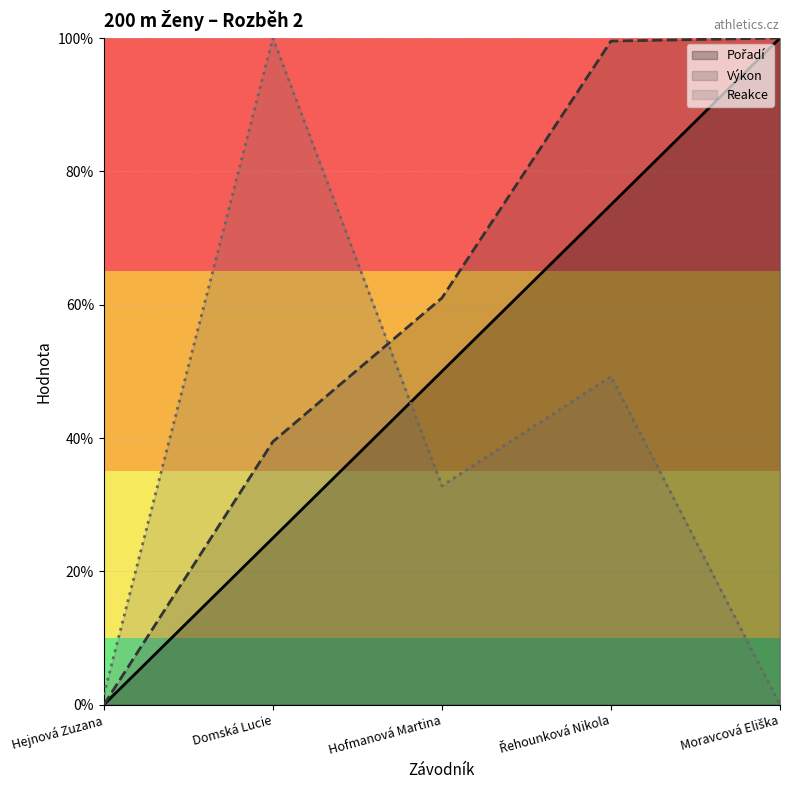

The Pořadí series shows 75.0 at Řehounková Nikola. True or false?

True